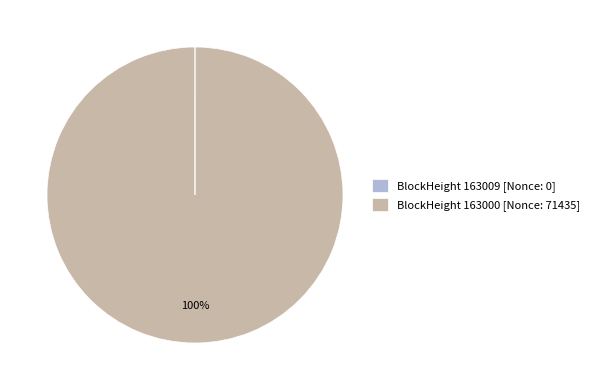

Is it true that BlockHeight 163000 [Nonce: 71435] is 100% of the pie?

True